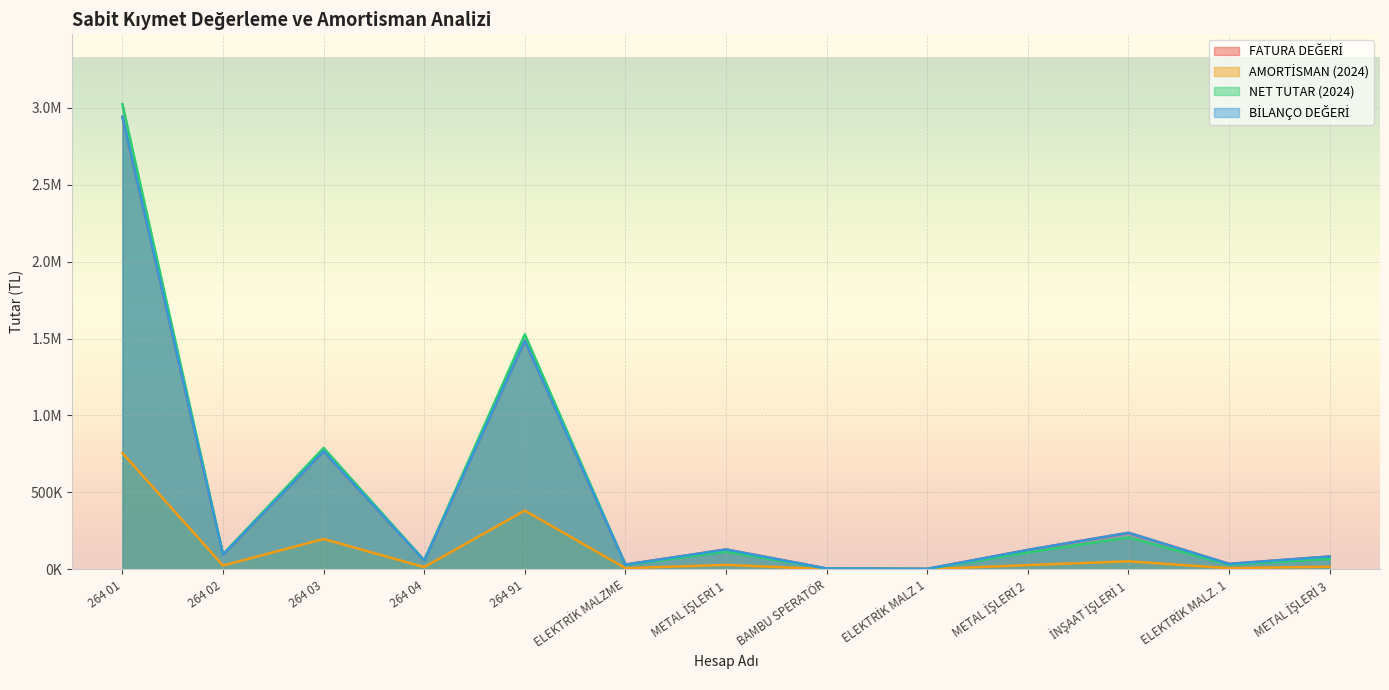

How many times do NET TUTAR (2024) and BİLANÇO DEĞERİ cross each other?

1